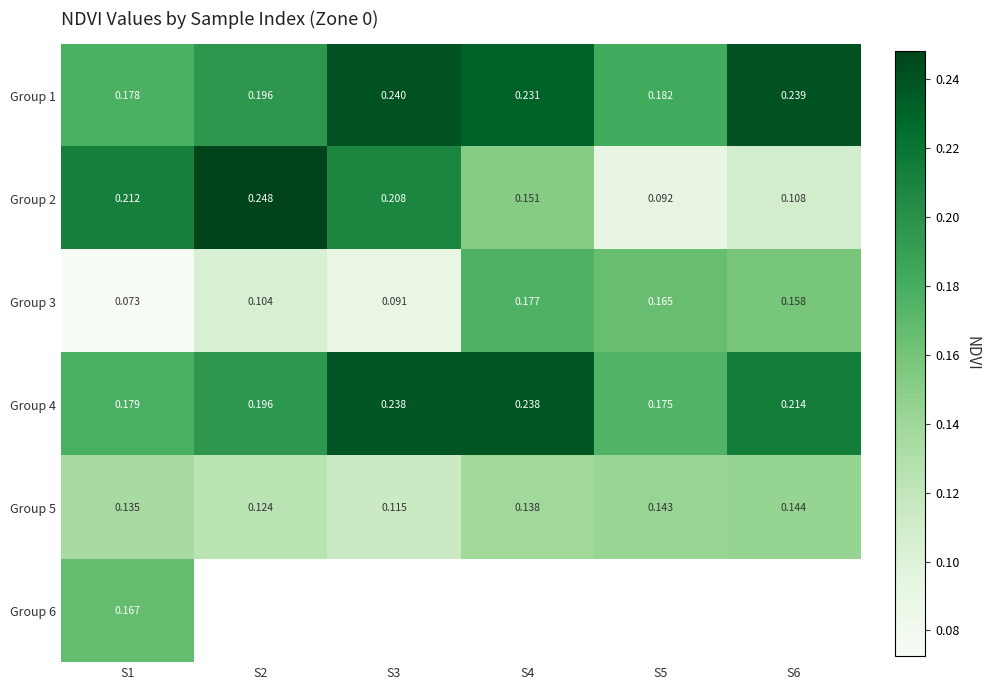

What is the minimum value shown in the chart?

0.1